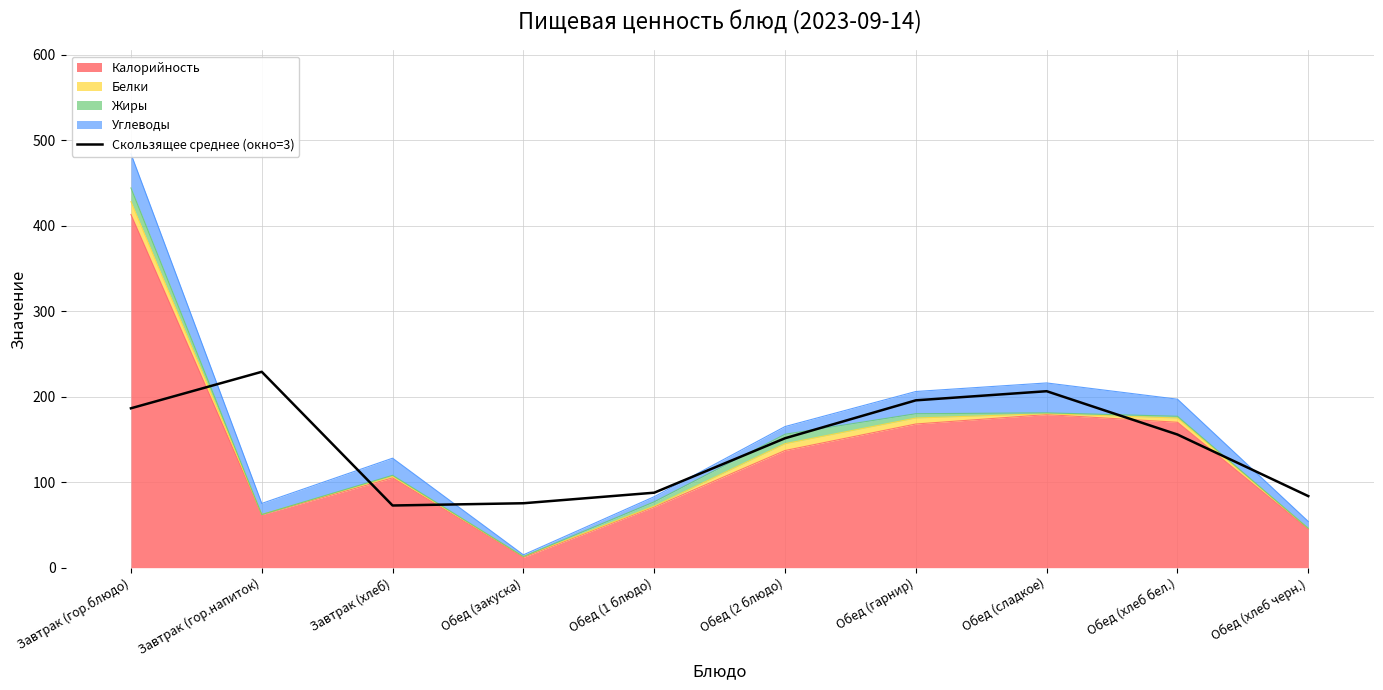

Count the number of categories in the chart.

10